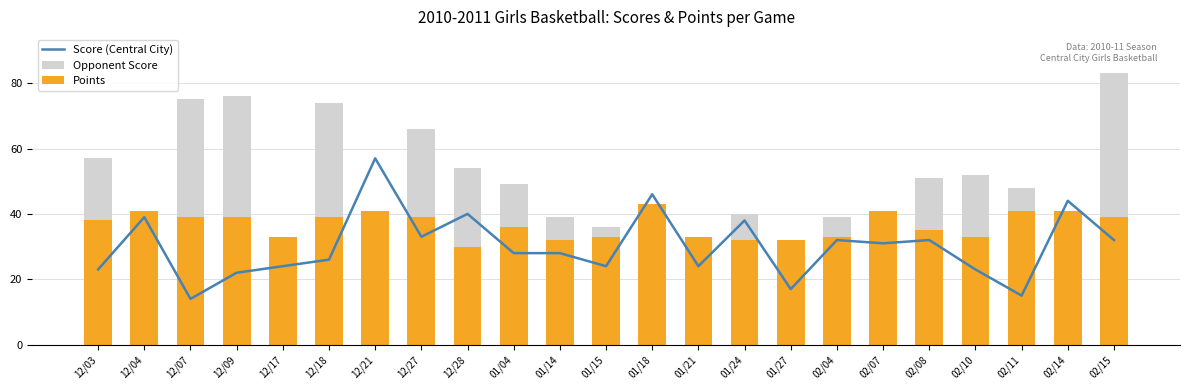

Where does the Points series first go above 38?

12/04